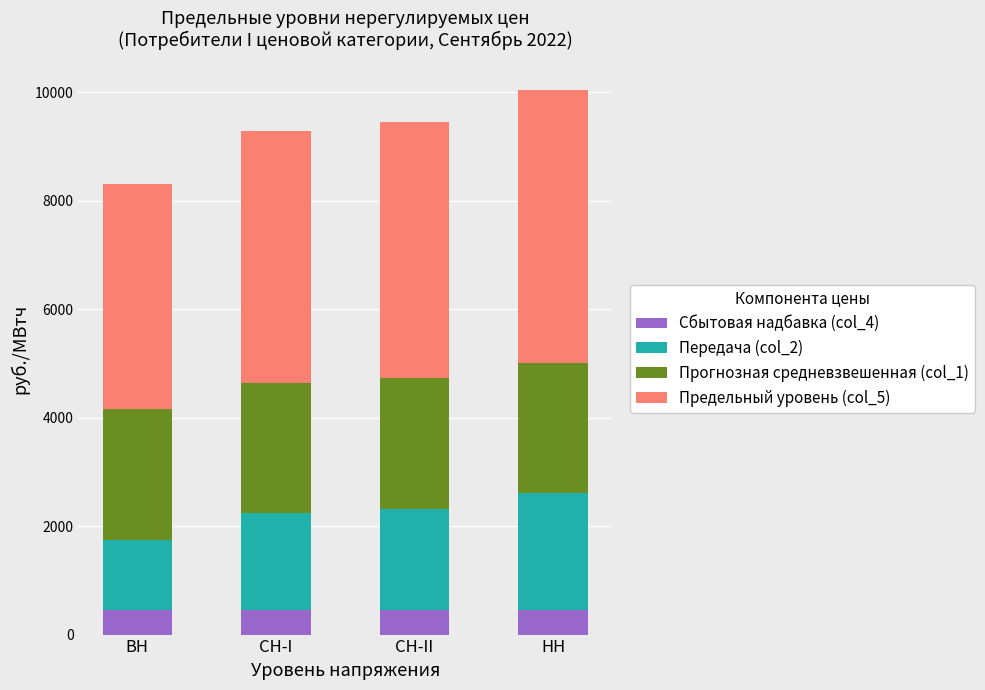

What is the total value across all series at СН-I?

9295.0